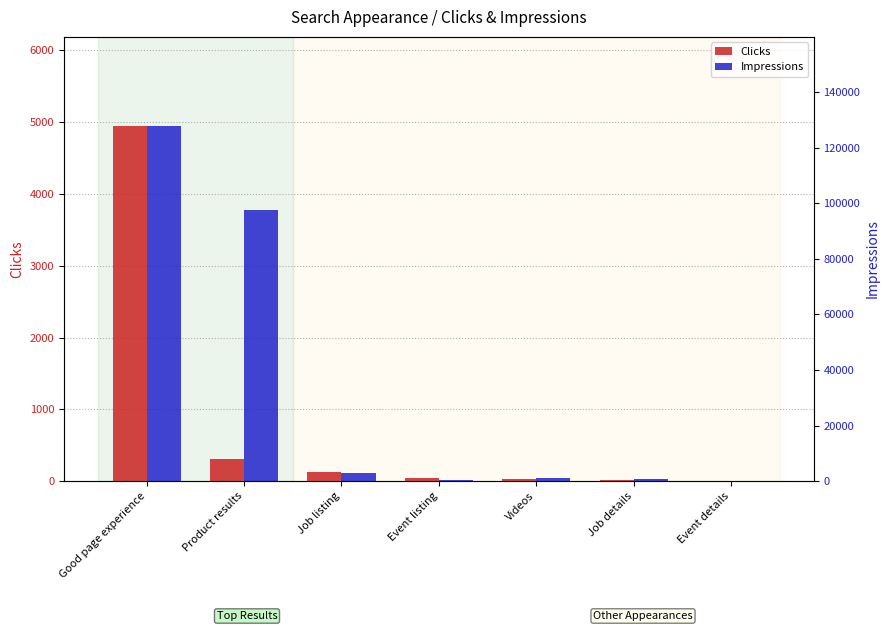

Between Good page experience and Job details, which series saw the biggest shift?

Impressions